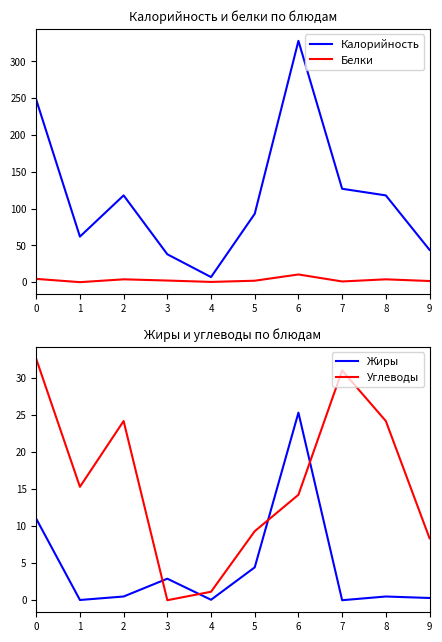

Reading right to left, list all the values displayed in this chart.

Калорийность: 44.0	118.0	127.0	328.0	93.0	7.0	38.0	118.0	62.0	248.0
Белки: 1.6	4.0	1.0	10.5	2.0	0.4	2.3	4.0	0.1	4.5
Жиры: 0.3	0.5	0.0	25.3	4.4	0.1	2.9	0.5	0.0	11.0
Углеводы: 8.3	24.1	31.0	14.2	9.3	1.1	0.0	24.1	15.3	32.5